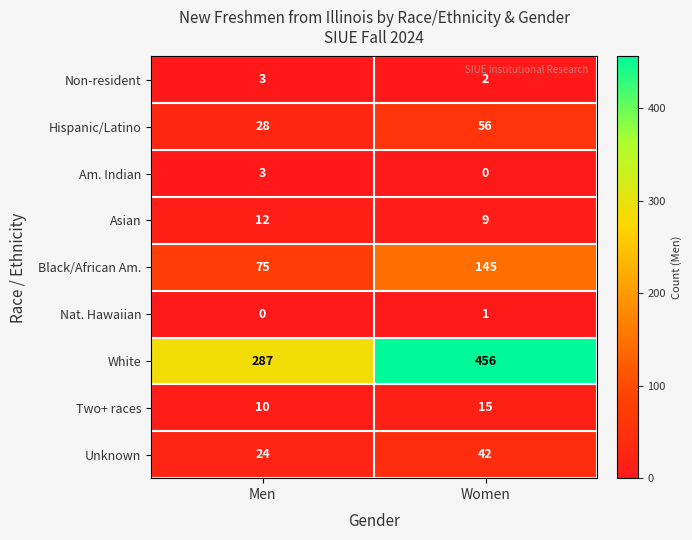

Reading right to left, extract all data points from this chart.

Non-resident: Women=2	Men=3
Hispanic/Latino: Women=56	Men=28
Am. Indian: Women=0	Men=3
Asian: Women=9	Men=12
Black/African Am.: Women=145	Men=75
Nat. Hawaiian: Women=1	Men=0
White: Women=456	Men=287
Two+ races: Women=15	Men=10
Unknown: Women=42	Men=24